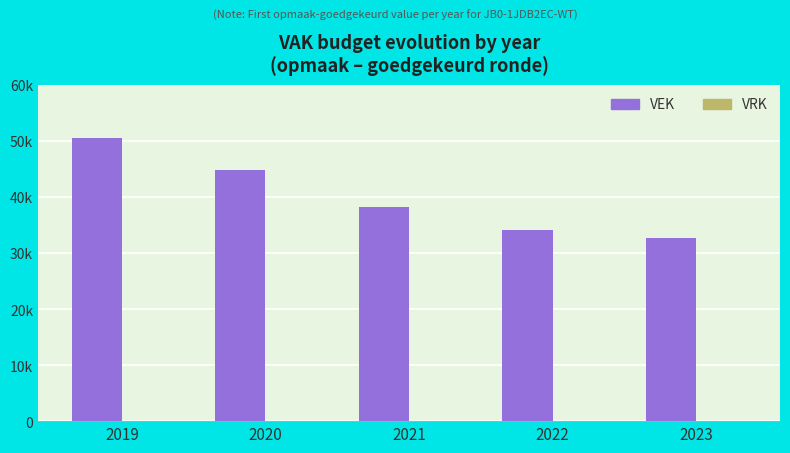

Which has a higher value, 2023 or 2019?

2019